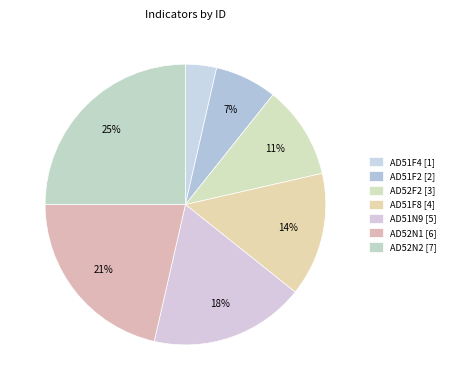

What is the ratio of the value at AD52N1 to the value at AD51F2?

3.0